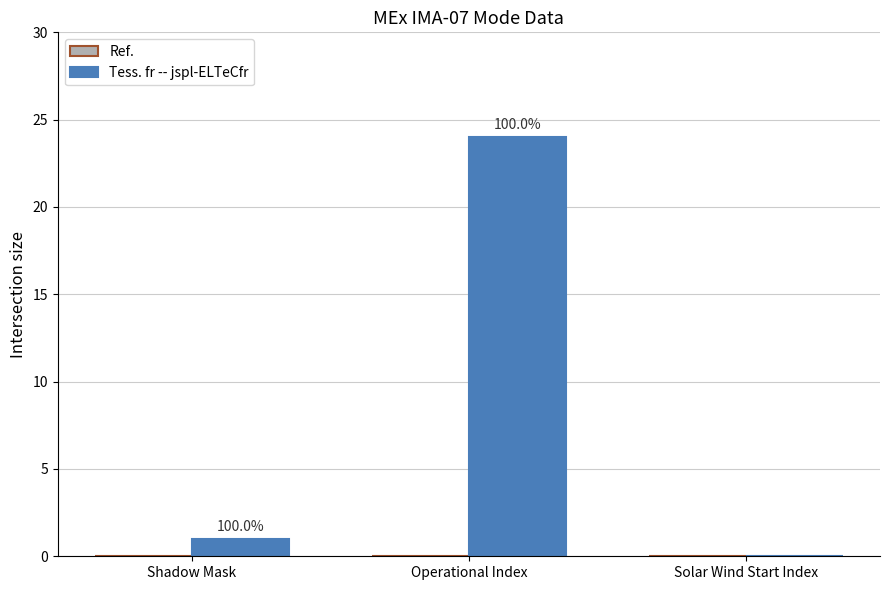

Are the bars horizontal?

No